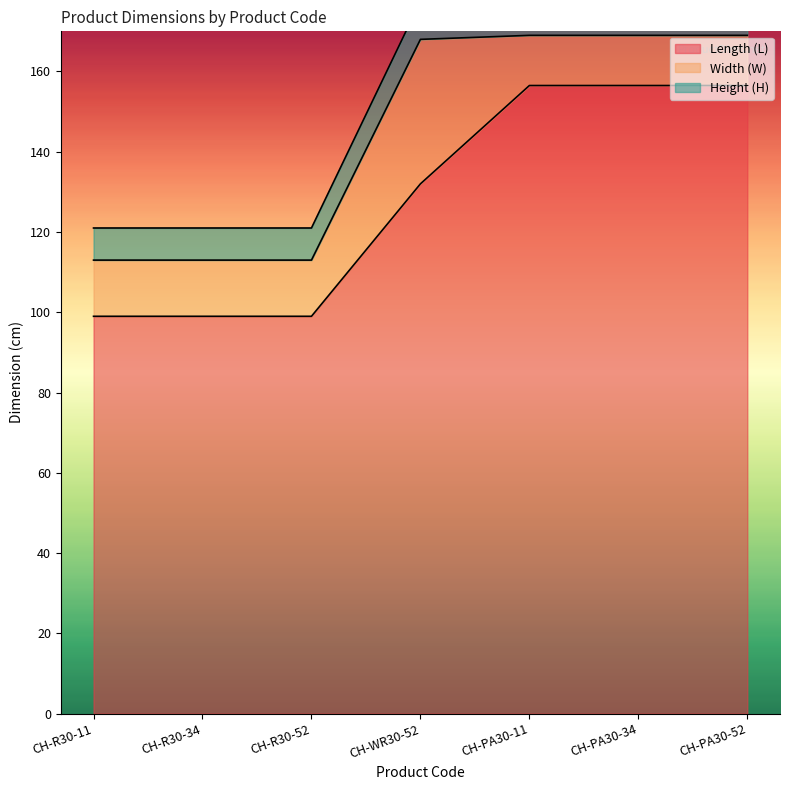

At how many categories does at least one series exceed 80?

7